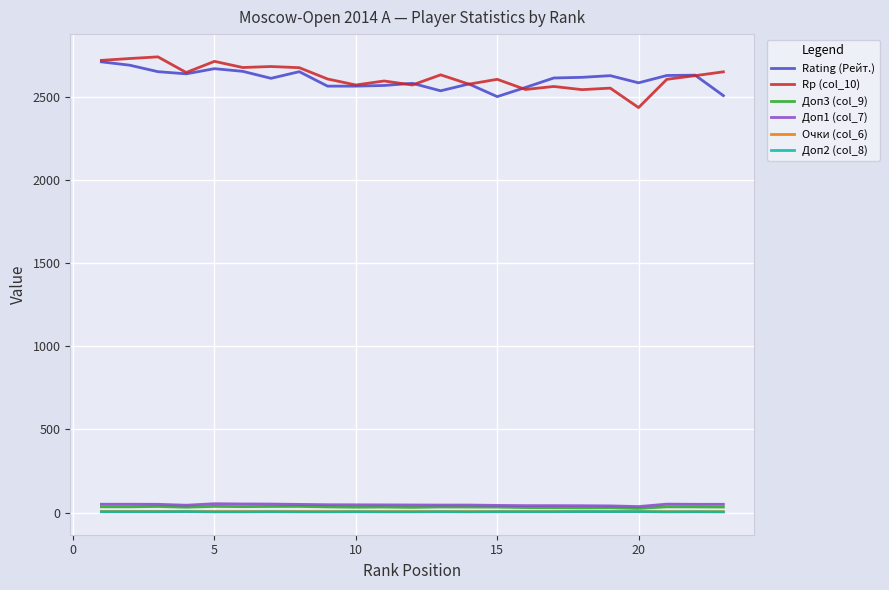

True or false: Rp (col_10) and Доп2 (col_8) intersect in this chart.

False